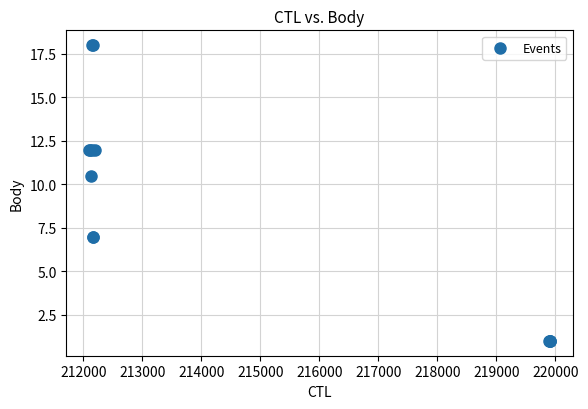

What Y value in the scatter plot is closest to 9?

10.5